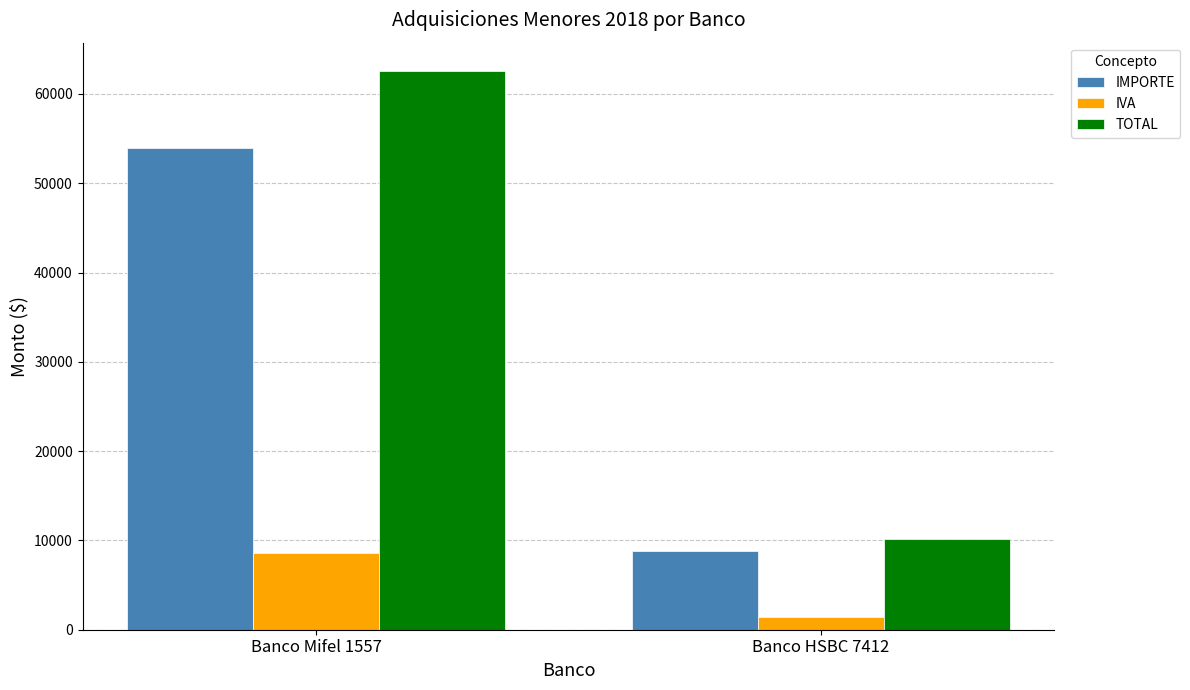

What are all the series names shown in the legend?

IMPORTE, IVA, TOTAL